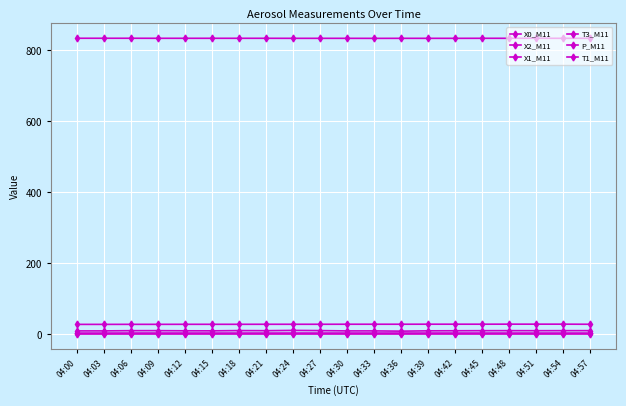

Where is T1_M11 nearest to the value 28?

04:00